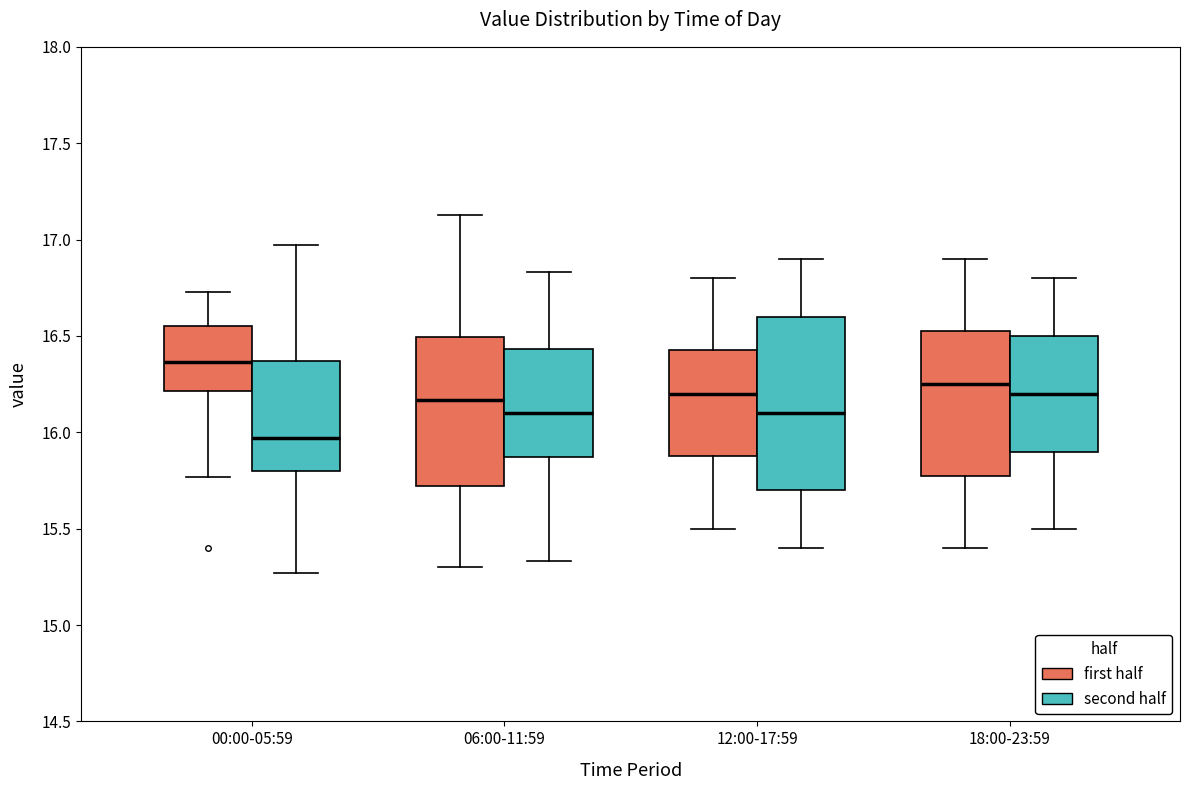

Which box's median line is the highest?

00:00-05:59 (first half)